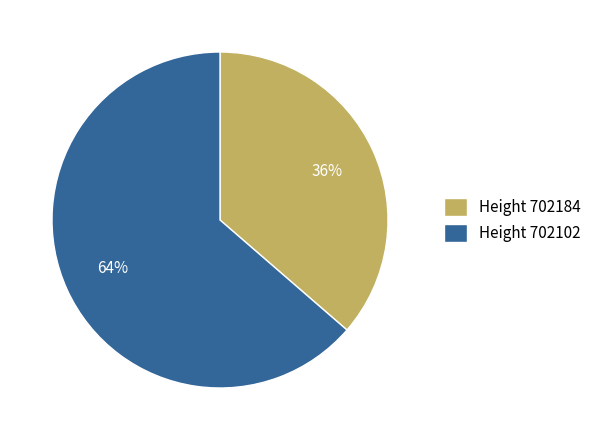

What percentage is the Height 702102 slice, to the nearest percent?

64%